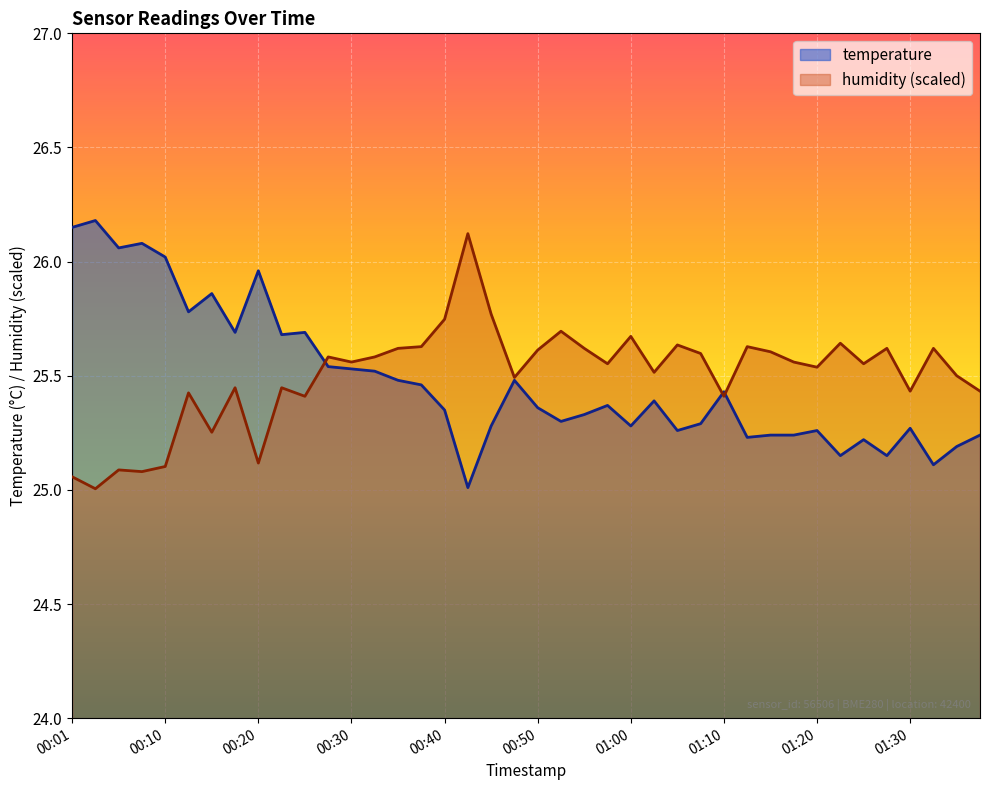

What is the smallest value displayed?

25.0